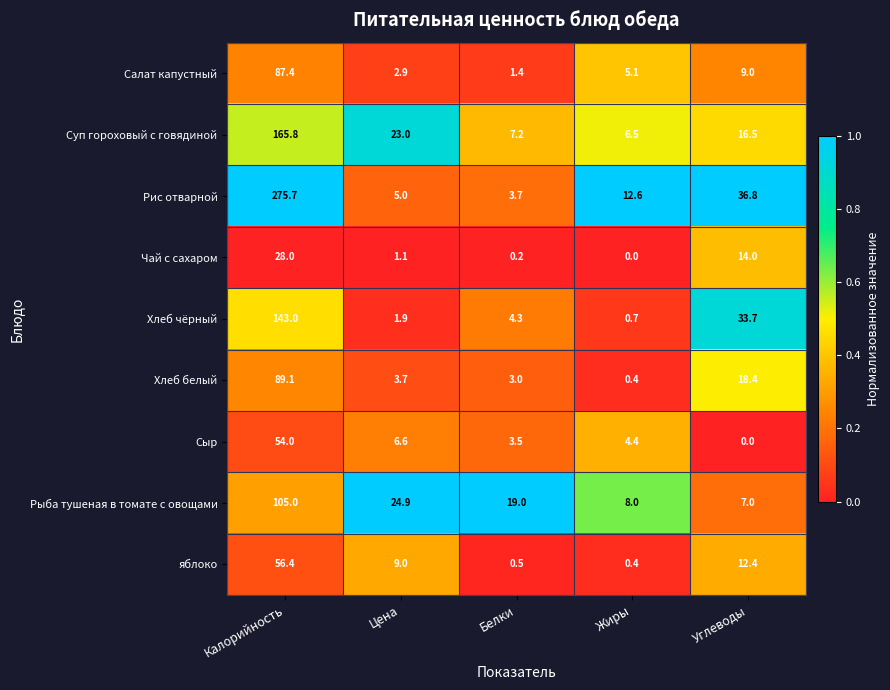

Which series has the largest total across all categories?

Рис отварной